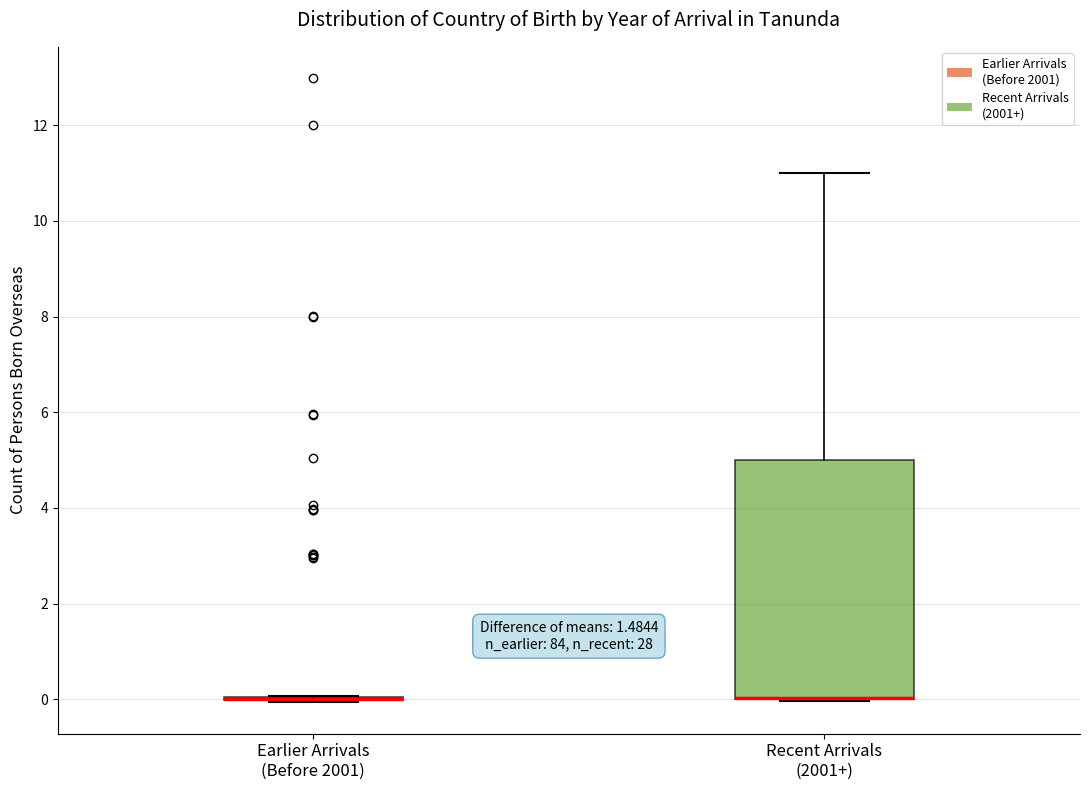

Reading left to right, read every box against the y-axis: the position of its median line, the range the box covers, and the ends of its whiskers. The values are not printed on the chart, so give them approximately, as read against the axis.

Earlier Arrivals (Before 2001): box collapsed to a line at 0, whiskers 0 to 0
Recent Arrivals (2001+): median 0 (drawn on the box's lower edge), box 0 to 5, whiskers 0 to 11